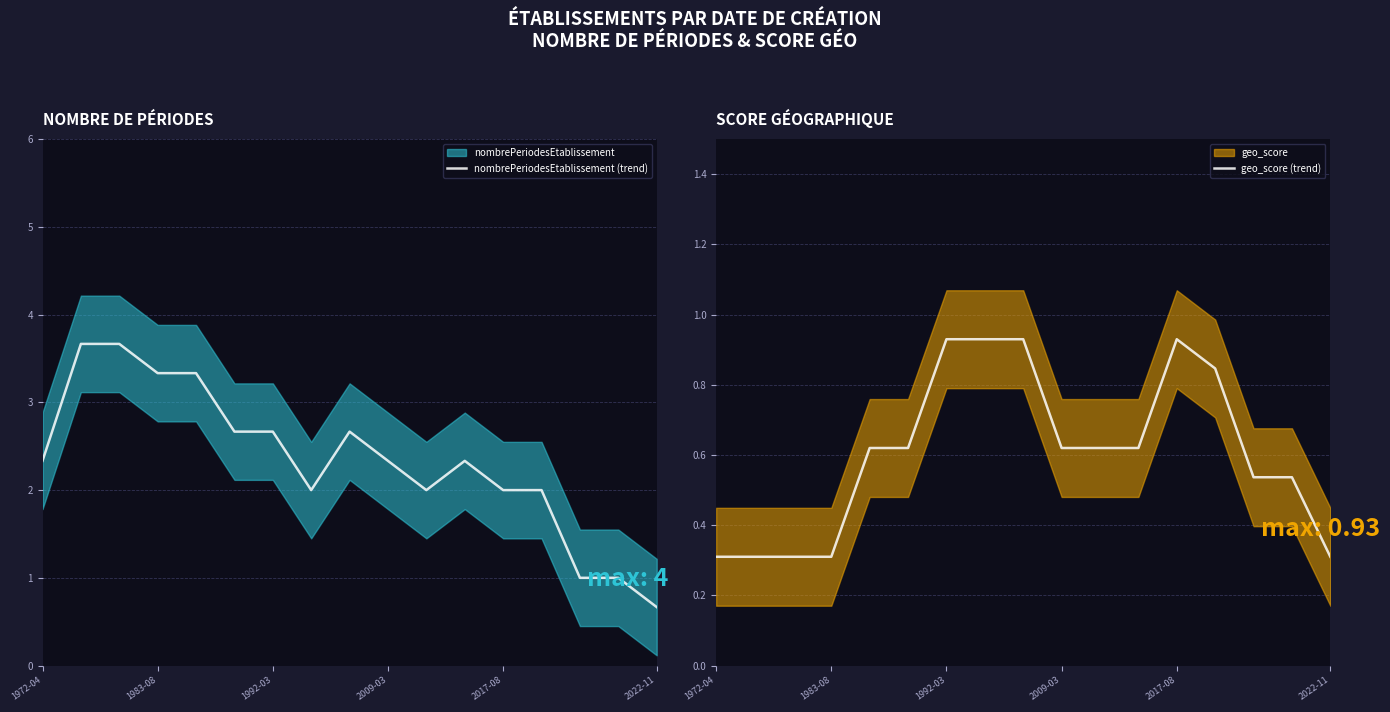

What is the highest value of the nombrePeriodesEtablissement (trend) series?

3.7